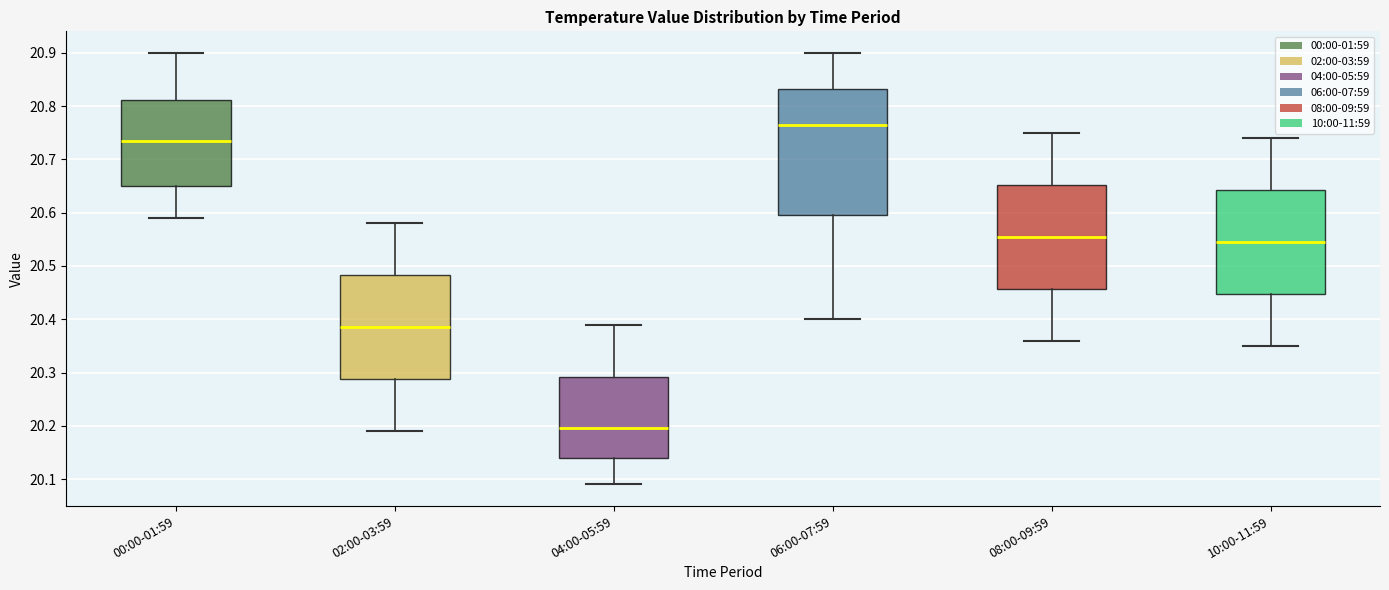

Where is the lower edge of the box for 04:00-05:59 on the y-axis? The values are not printed on the chart, so give them approximately, as read against the axis.

20.14